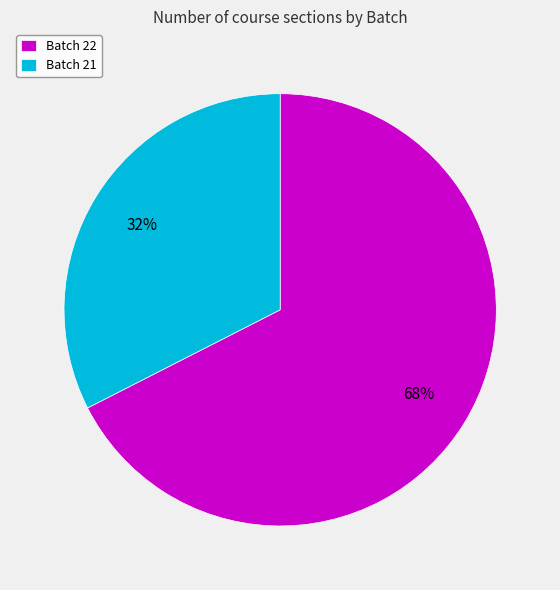

To the nearest percent, what is the average slice percentage?

50%